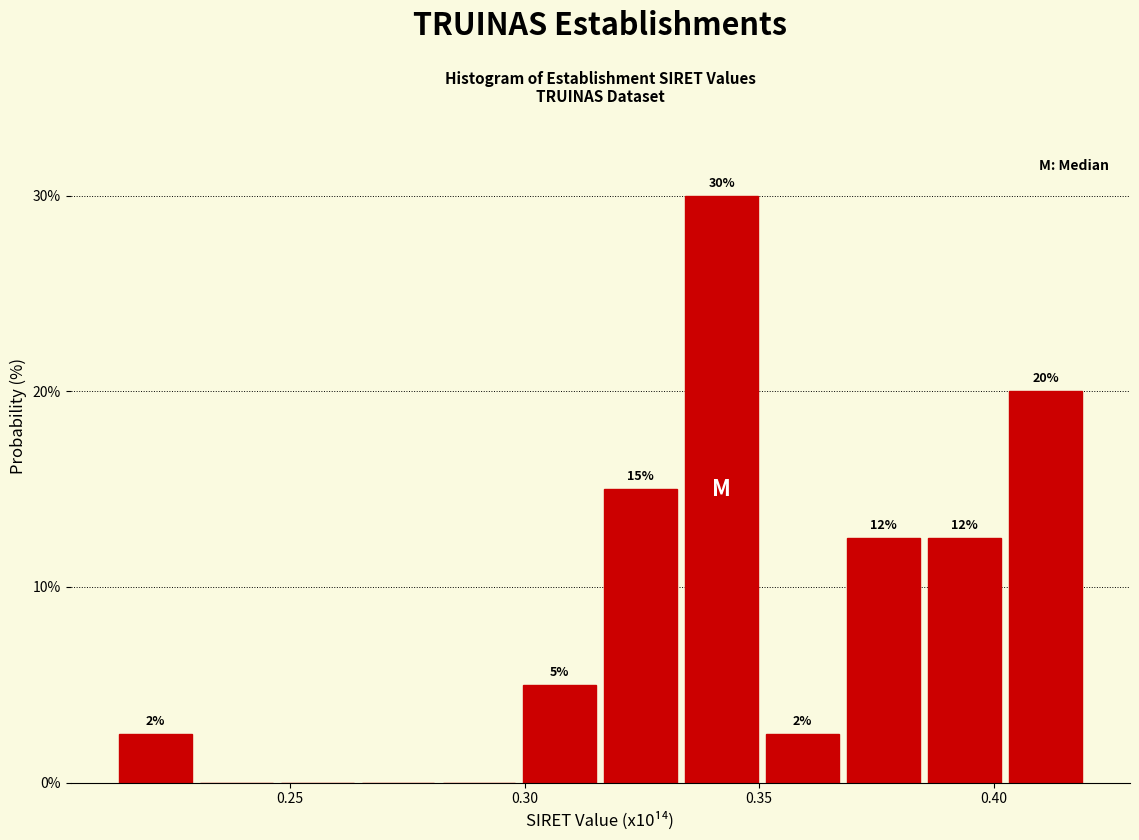

Read against the x-axis, roughly where is the centre of the tallest bar?

0.340